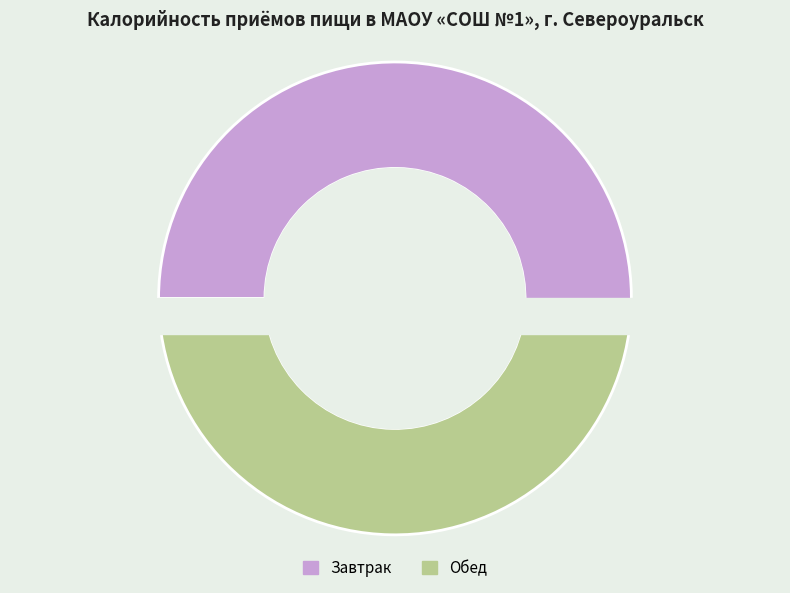

Is it true that Завтрак is 51% of the pie?

True